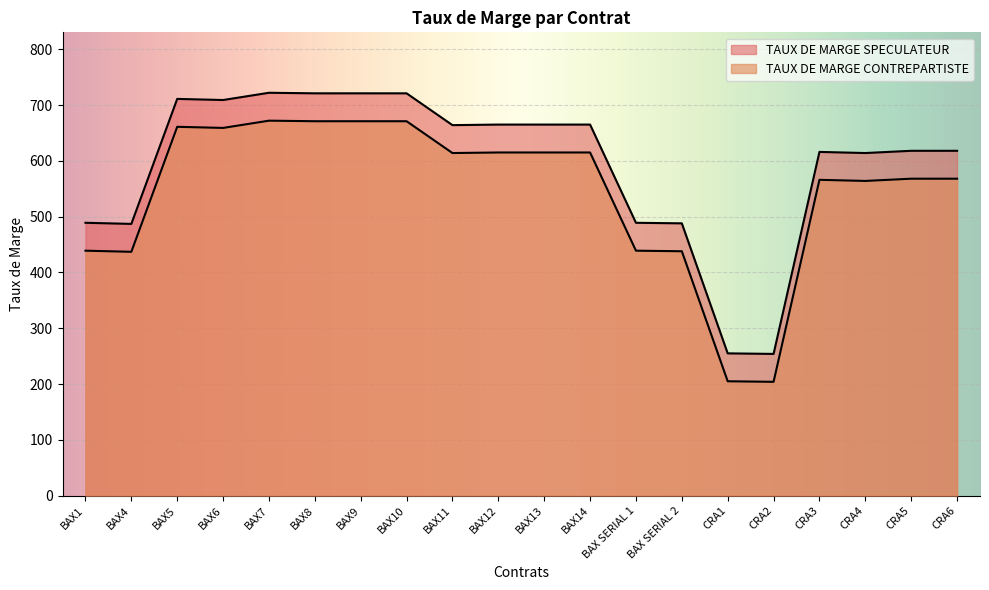

At how many categories does at least one series exceed 232?

20